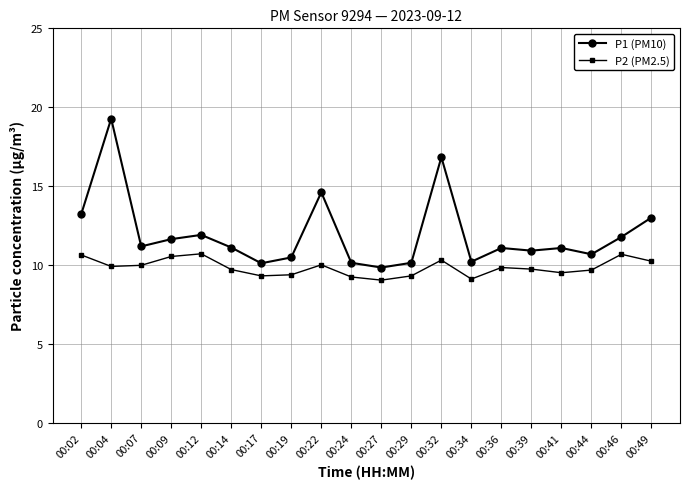

Does the chart have visible grid lines?

Yes